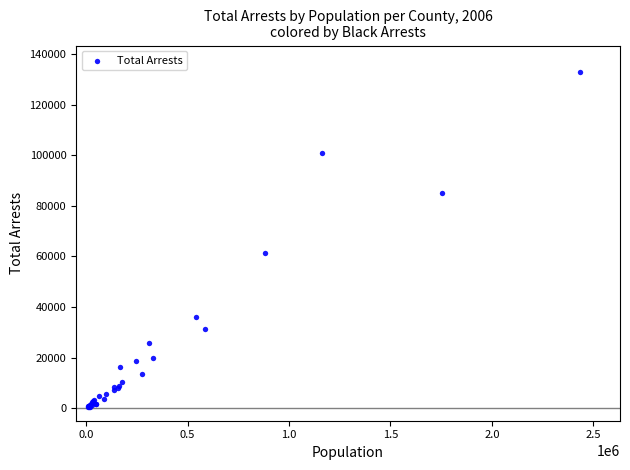

What Y value in the scatter plot is closest to 66544?

61215